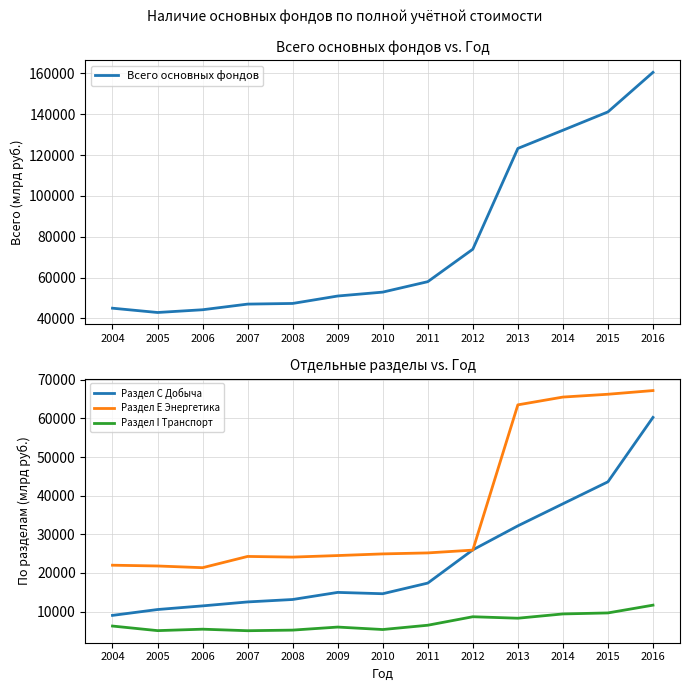

The Раздел Е Энергетика series shows 24923 at 2010. True or false?

True